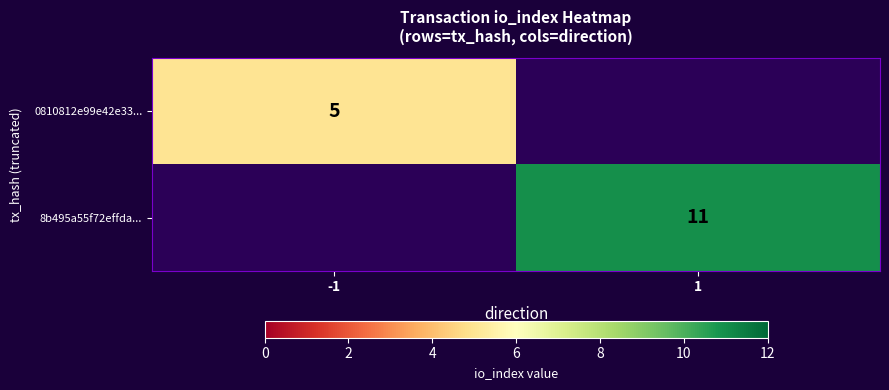

The 0810812e99e42e33... series shows 5 at -1. True or false?

True